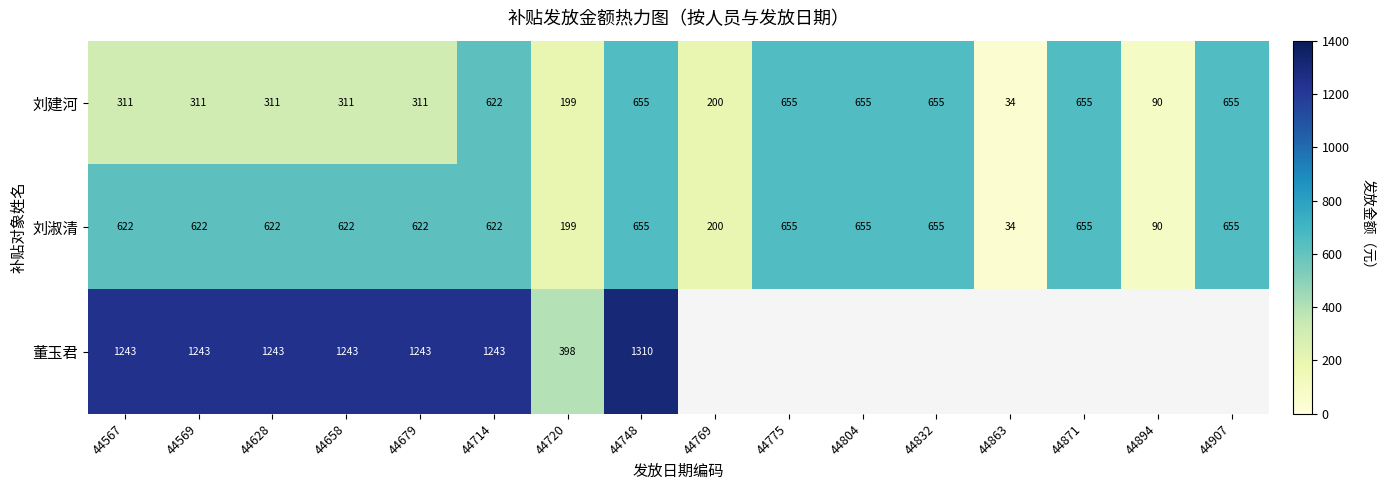

Is the value of 刘淑清 at 44871 greater than the value of 刘建河 at 44569?

Yes